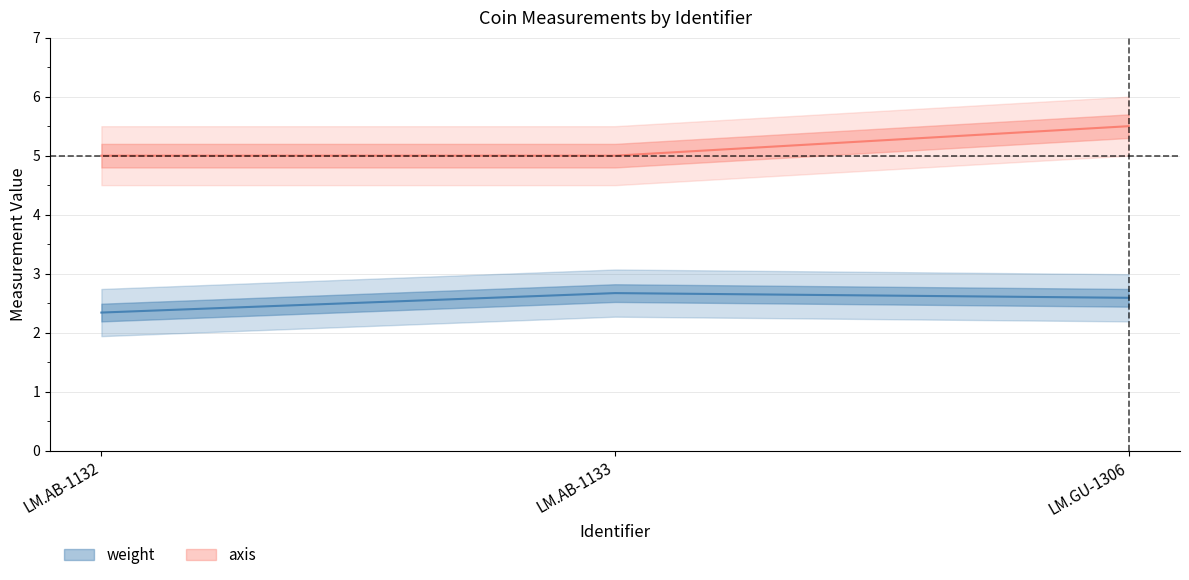

What is the minimum value for axis?

5.0